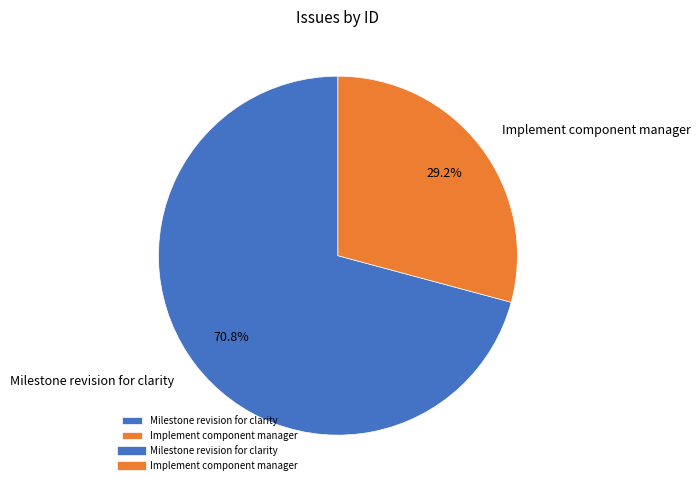

What percentage is NOT represented by Milestone revision for clarity?

29.2%